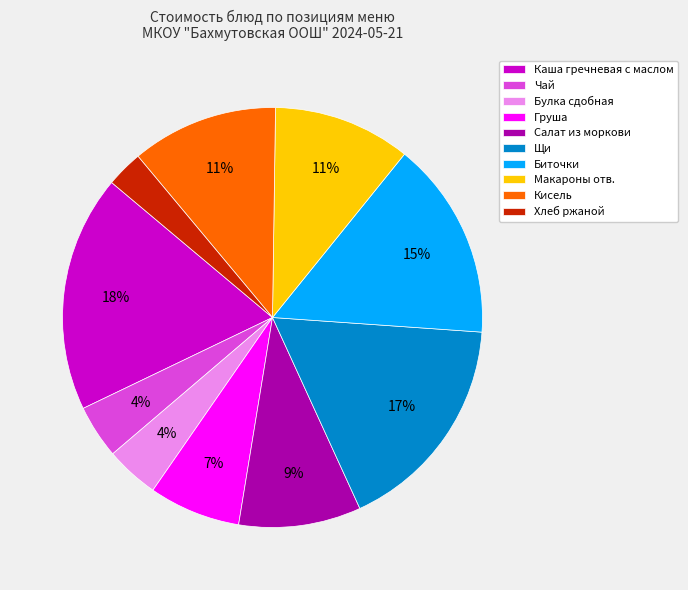

To the nearest percent, what is the average slice percentage?

10%